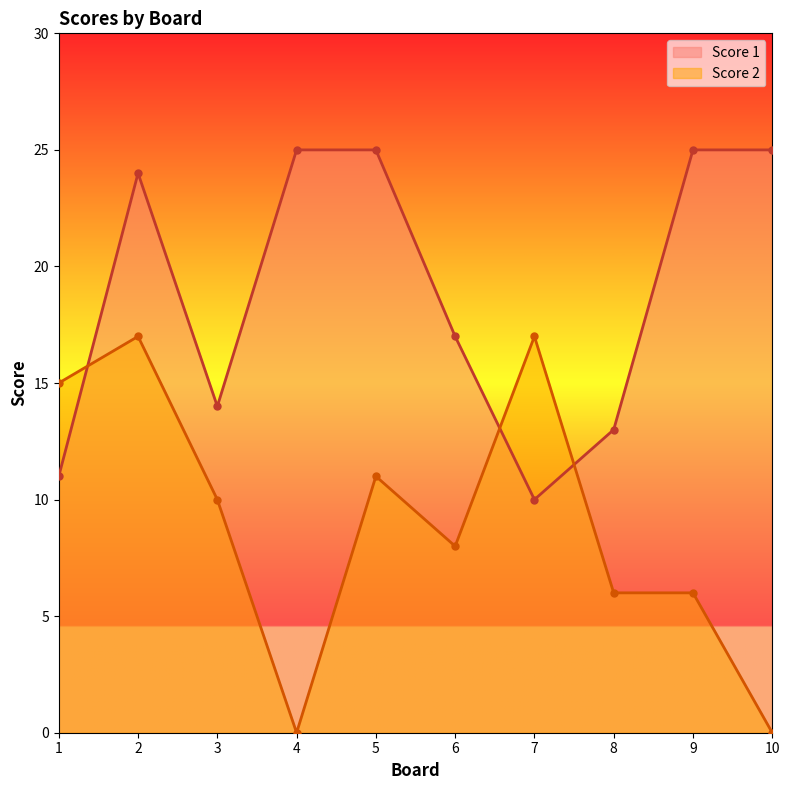

Where is the first local maximum for Score 2?

2